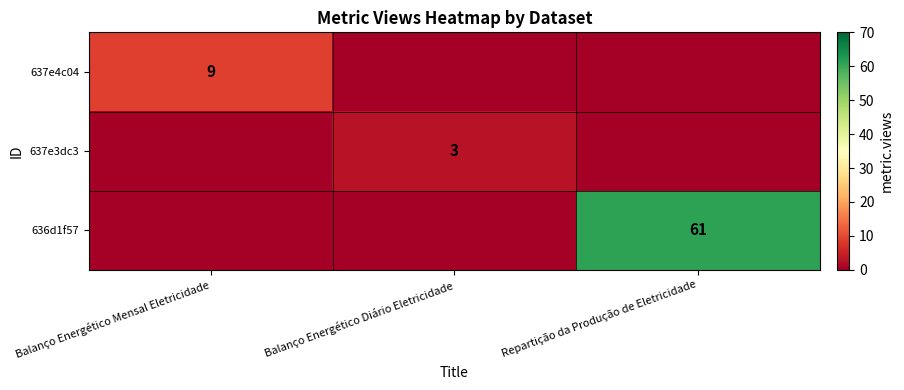

Is the value of 637e3dc3 at Balanço Energético Diário Eletricidade greater than the value of 637e4c04 at Balanço Energético Mensal Eletricidade?

No